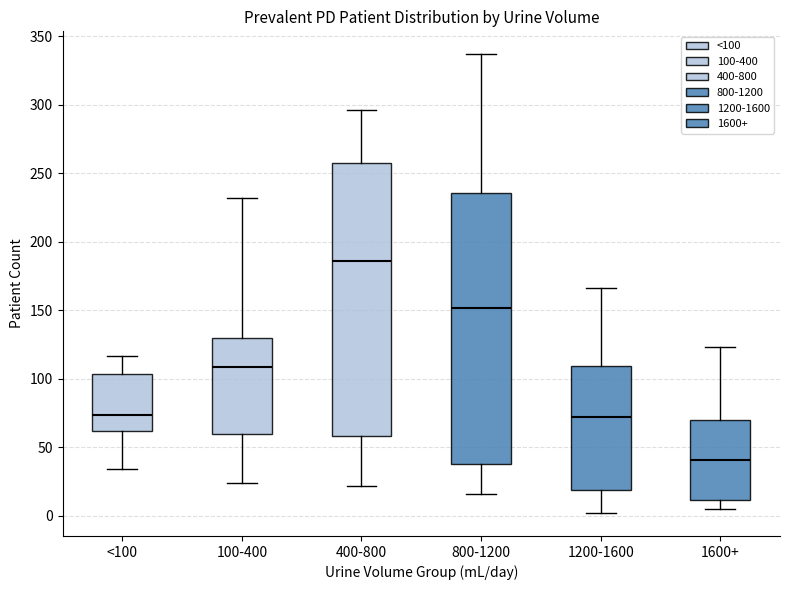

Which box has the lowest median line?

1600+